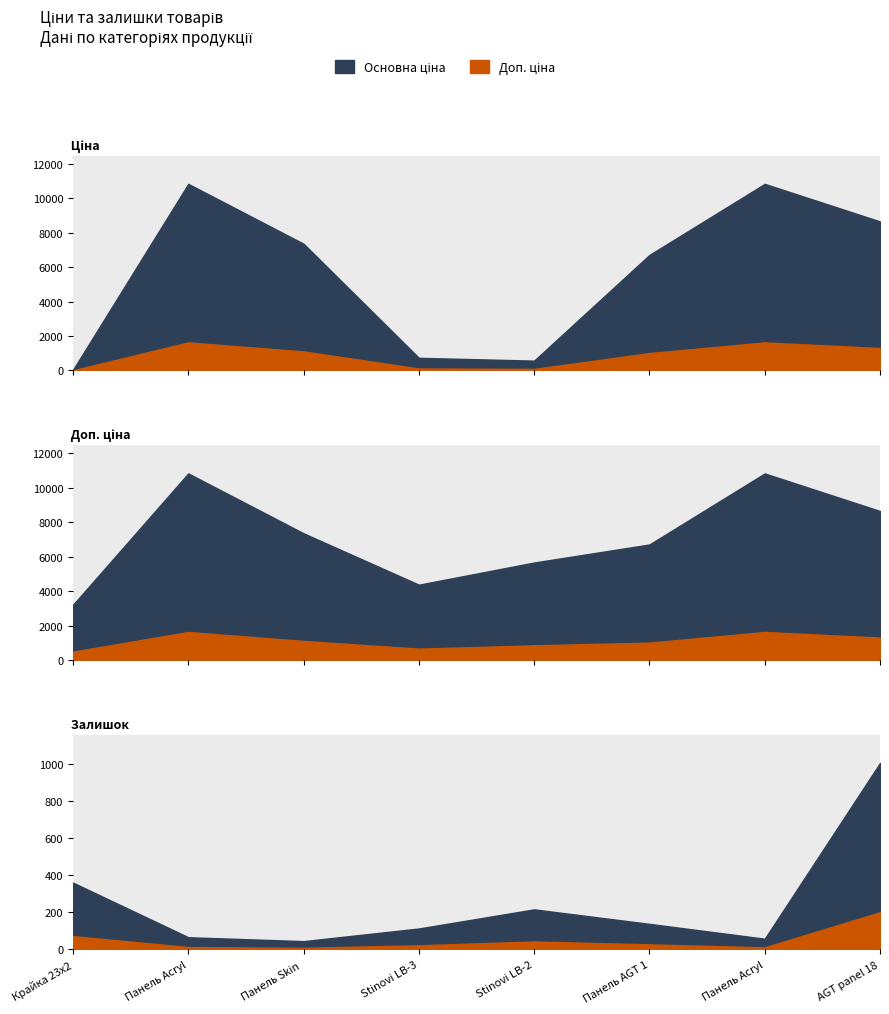

The value of Ціна at 4 is 807.4. True or false?

False